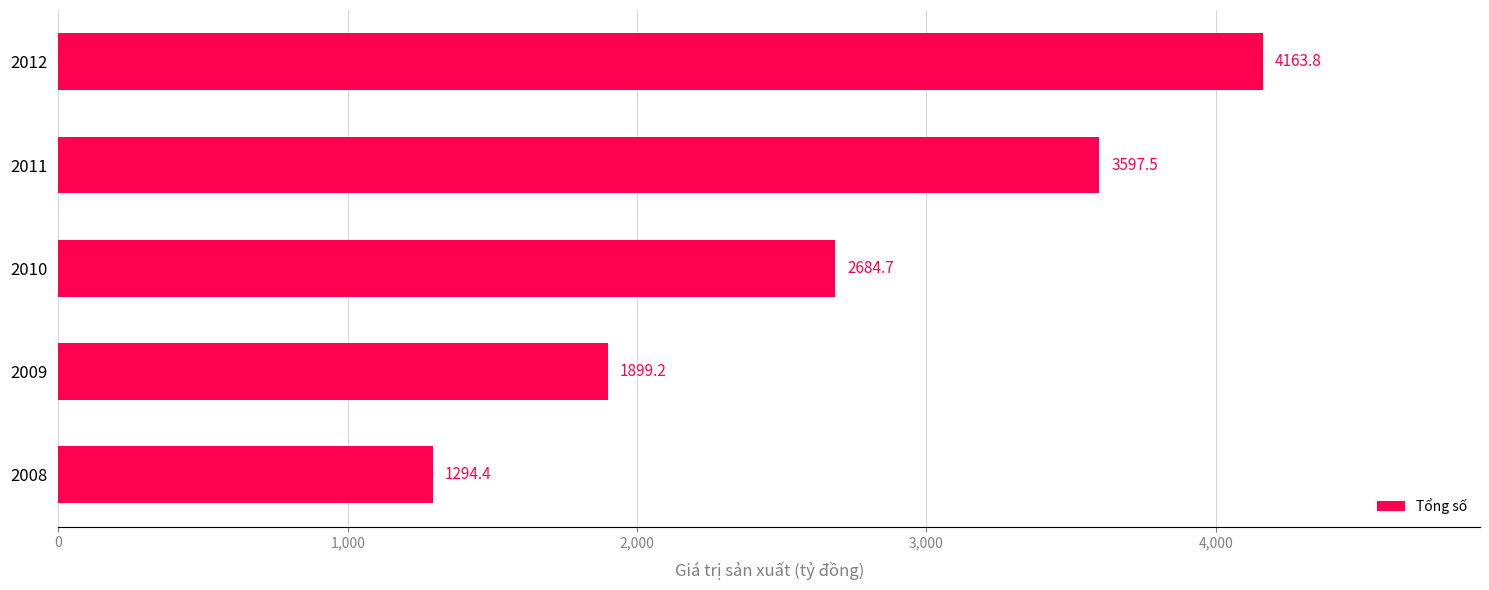

The chart shows a value of 1294.4 at 2008. True or false?

True